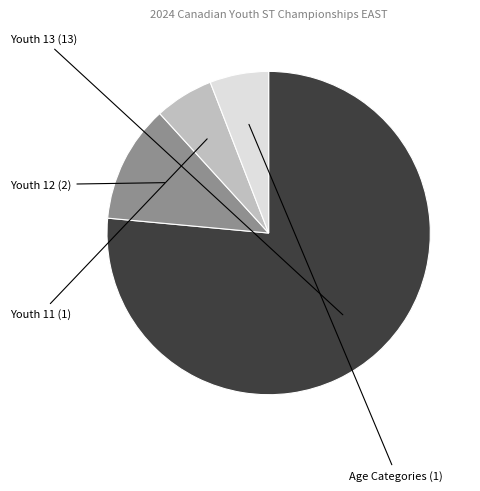

Is there a majority slice in this chart?

Yes